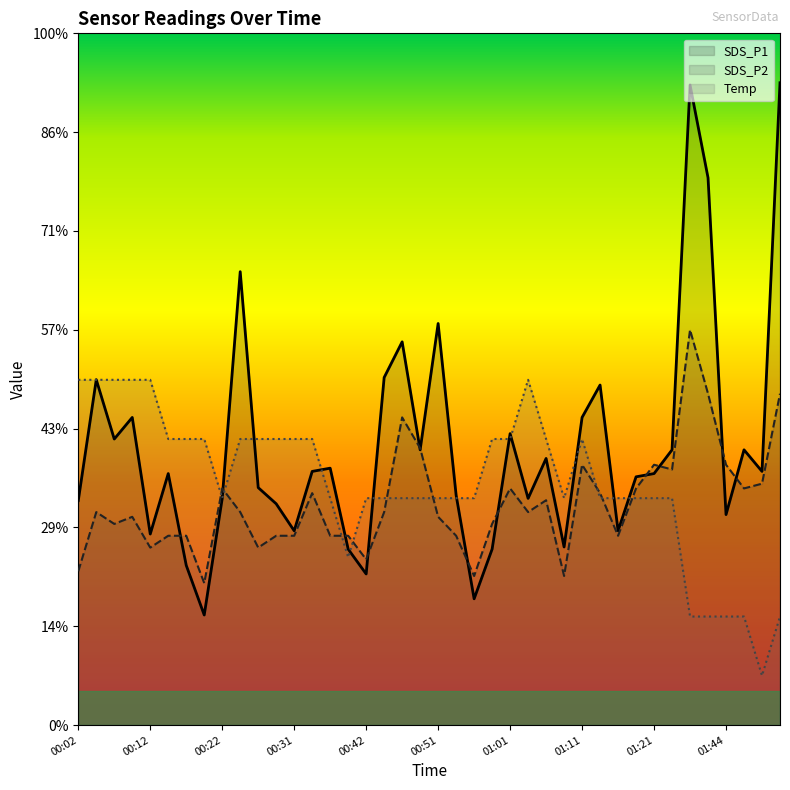

What is the sum of the Temp values at 00:31 and 00:14?

5.8